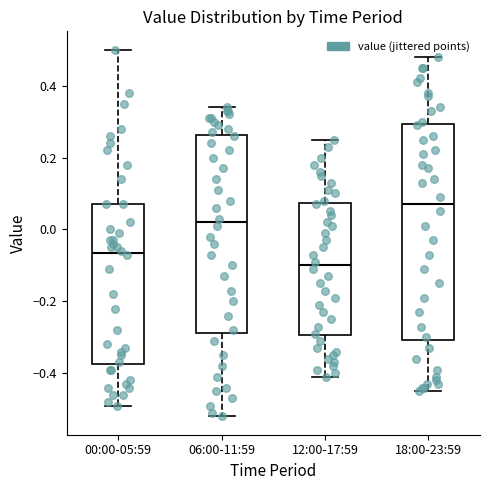

Where does the lower whisker of the box for 00:00-05:59 end on the y-axis? The values are not printed on the chart, so give them approximately, as read against the axis.

-0.48